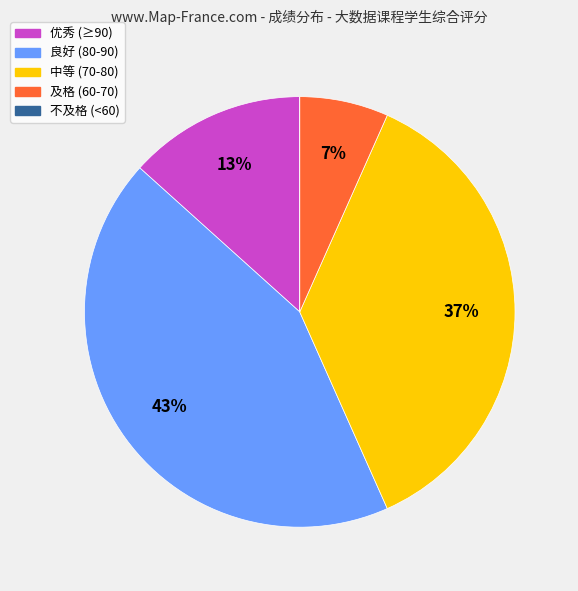

Is there any slice that represents more than half of the pie?

No